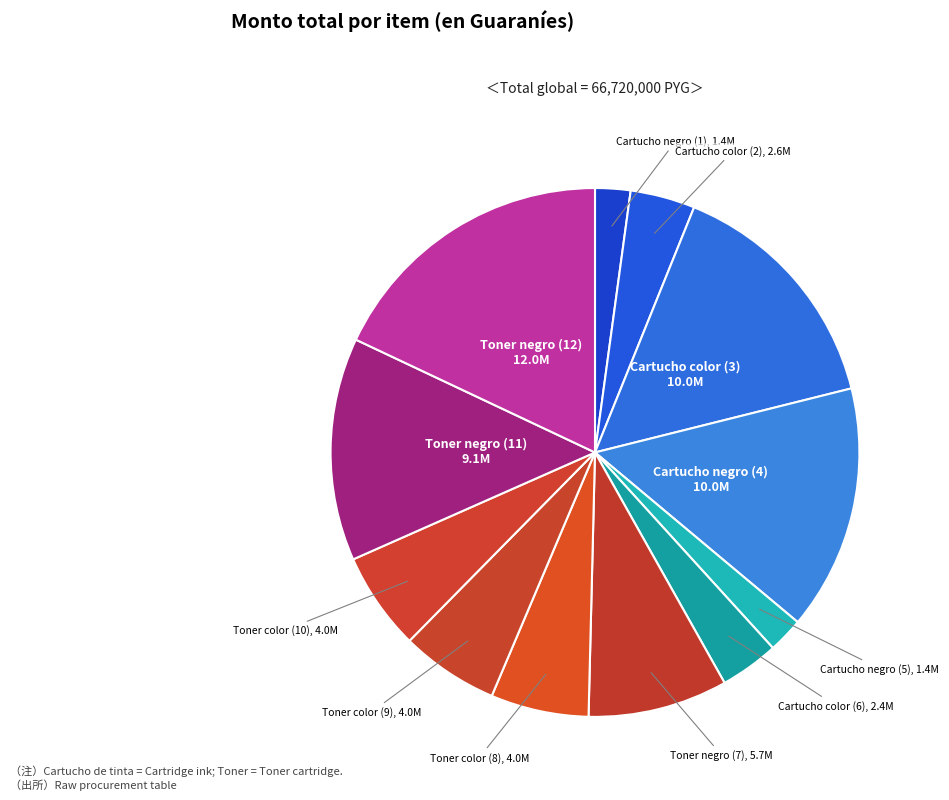

Count the number of slices in the pie.

12